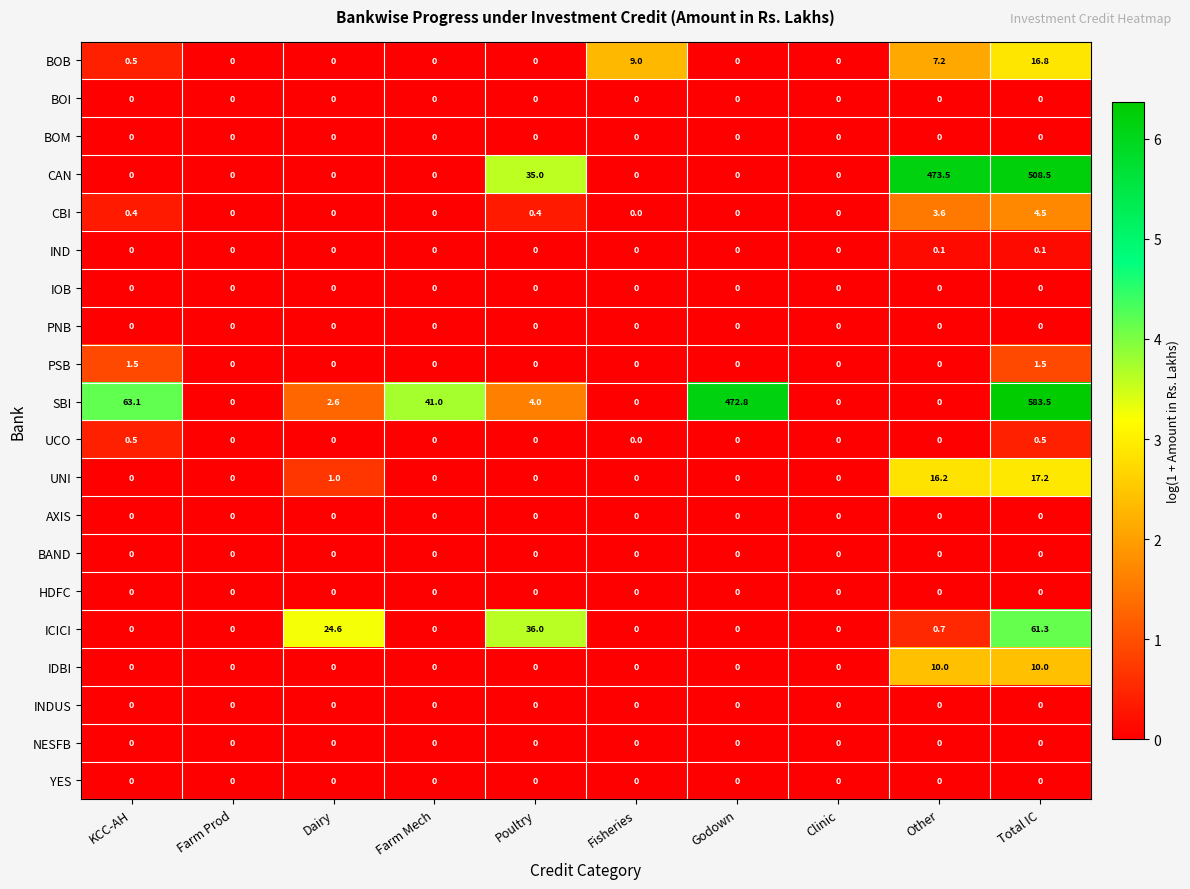

What is the difference between the highest and lowest values at Dairy?

24.6